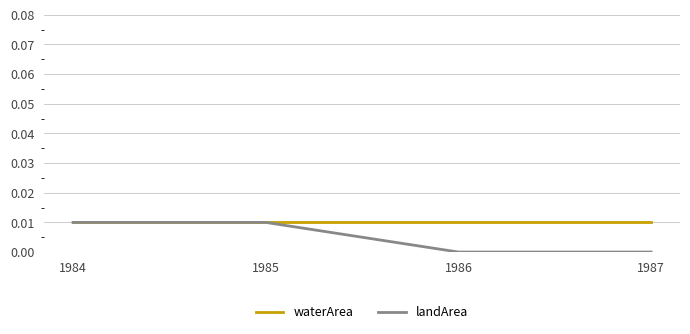

Is it true that landArea equals 0.0 at 1985?

True